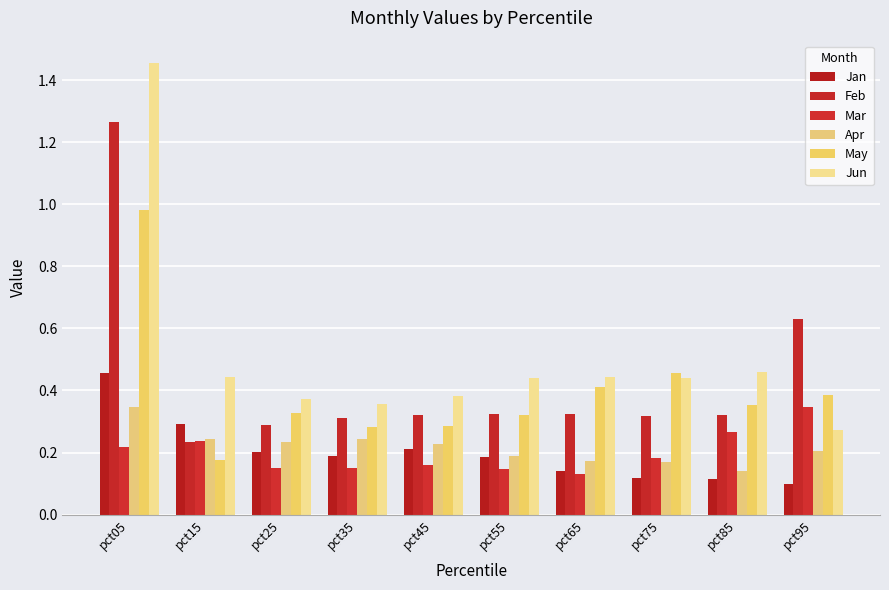

Rank the series at pct25 from highest to lowest value.

Jun, May, Feb, Apr, Jan, Mar